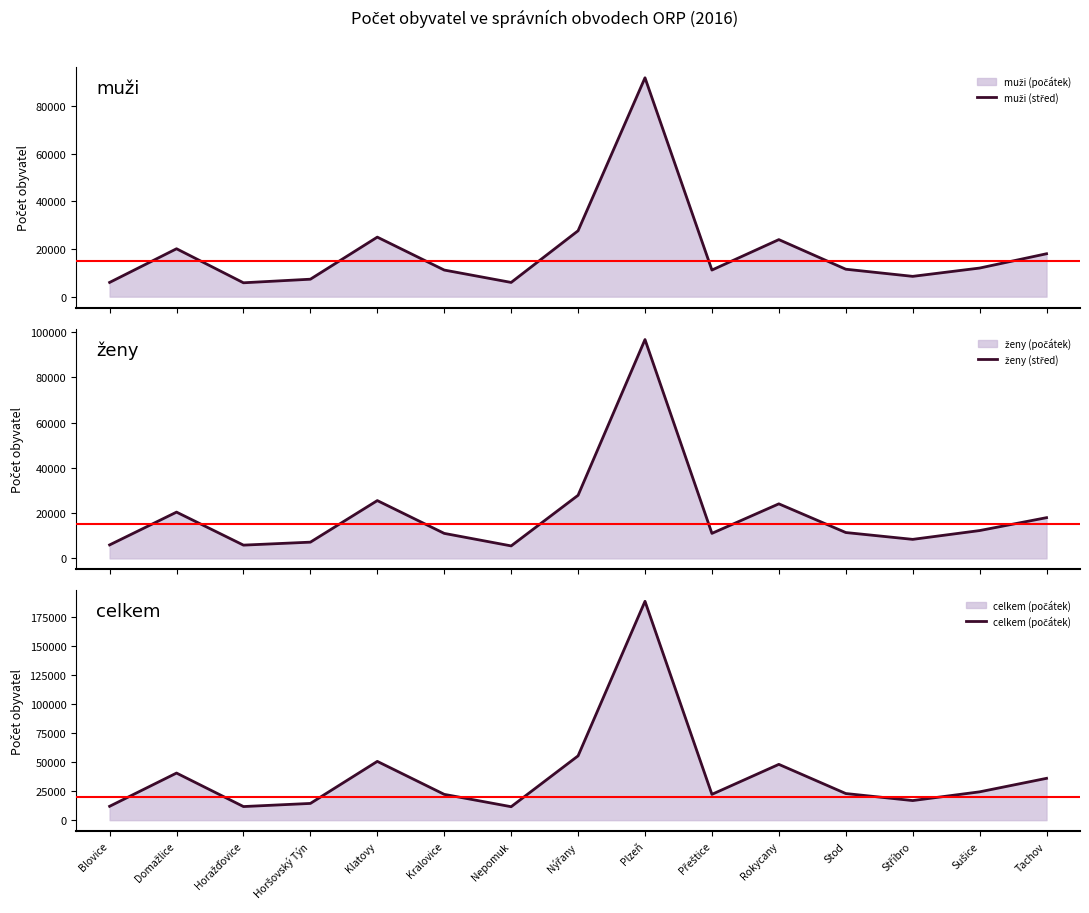

What is the difference between the muži (střed) values at Stod and Horšovský Týn?

4194